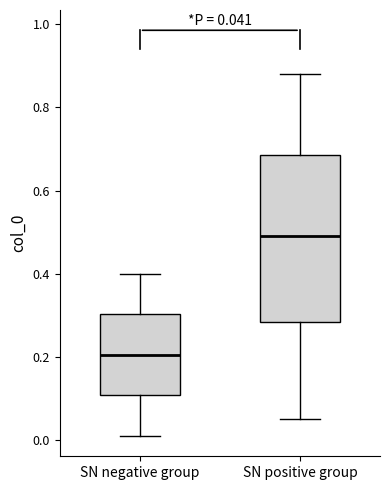

Which box's median line is the lowest?

SN negative group